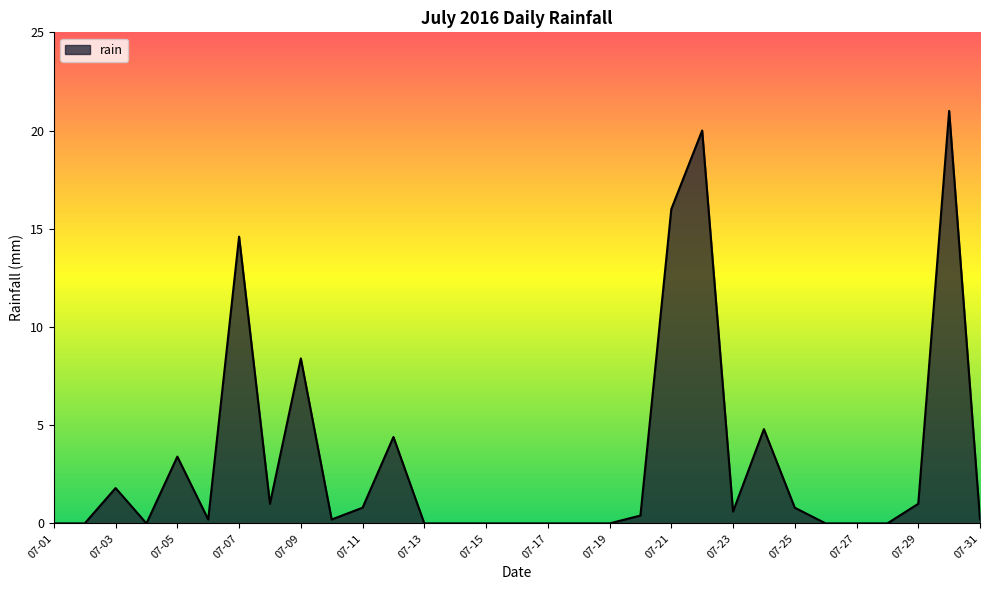

What is the difference between the maximum and minimum values?

21.0